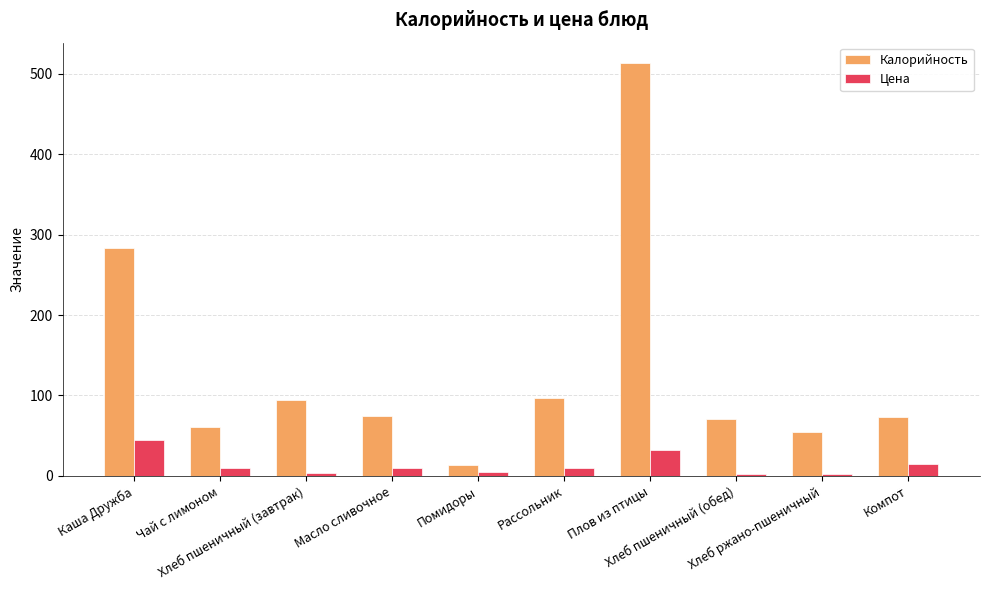

What position from the right is Хлеб пшеничный (завтрак)?

8